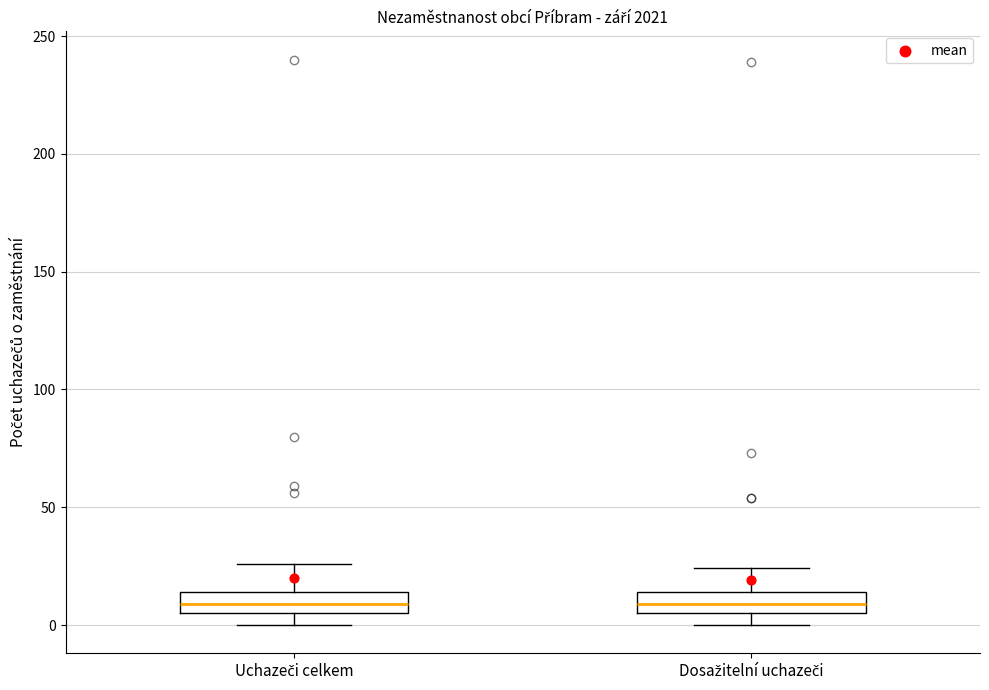

Reading left to right, transcribe this box plot: for each box, give where its median line is, the range the box spans, and where its two whiskers end, as read against the y-axis. The values are not printed on the chart, so give them approximately, as read against the axis.

Uchazeči celkem: median 10, box 5 to 15, whiskers 0 to 25
Dosažitelní uchazeči: median 10, box 5 to 15, whiskers 0 to 25